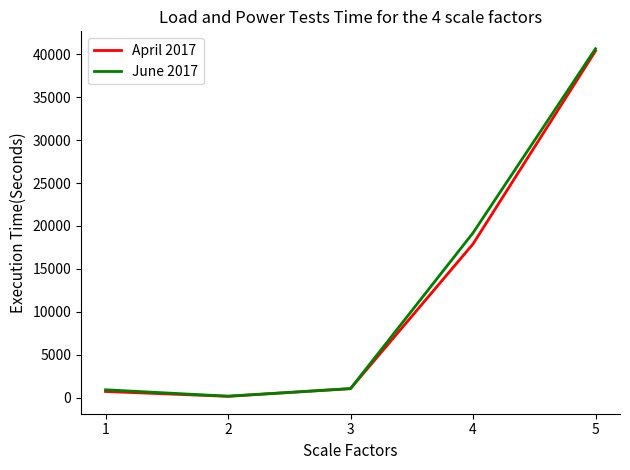

What is the total value across all series at 2?

395